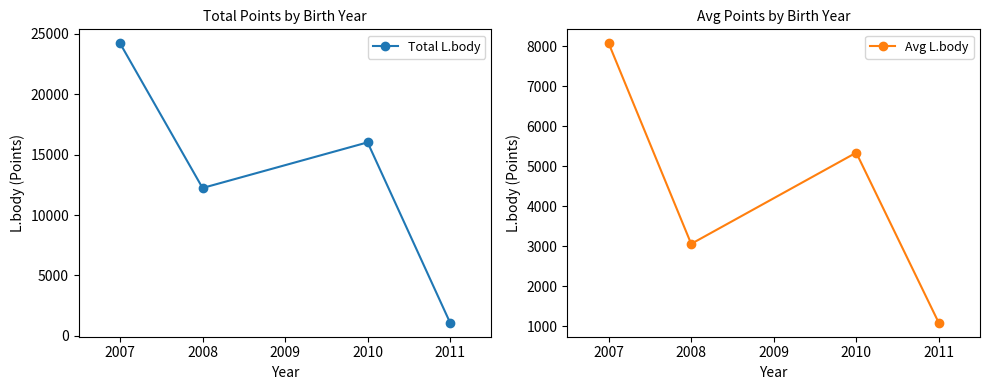

The Total L.body series shows 250 at 2011. True or false?

False